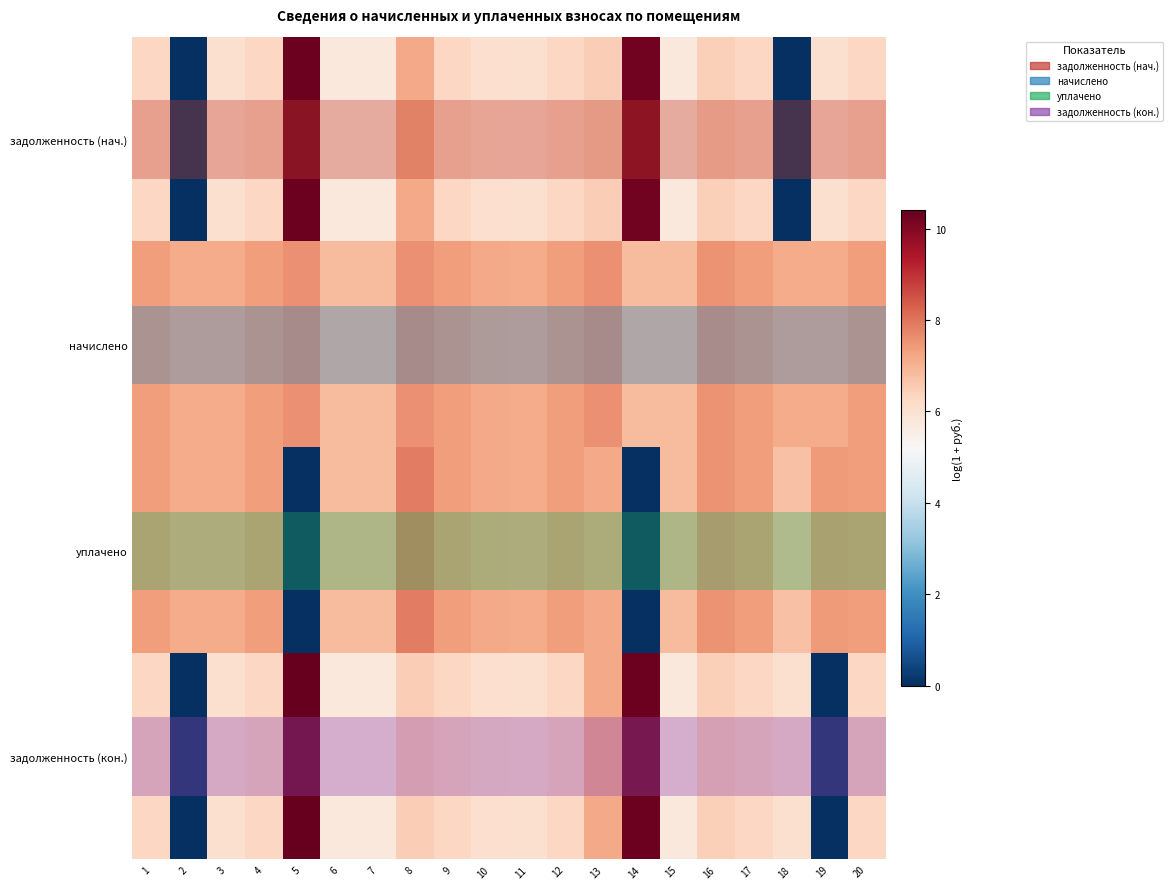

True or false: начислено has a value of 12.7 at 5.

False